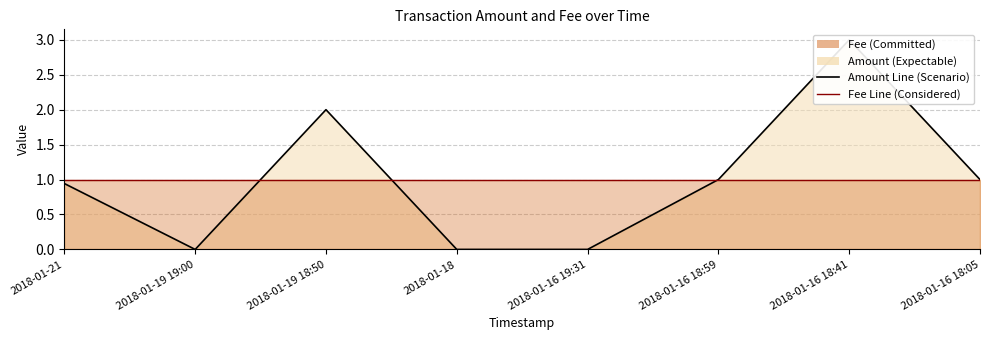

What is the sum of the Amount Line values at 2018-01-19 18:50 and 2018-01-16 18:41?

5.0